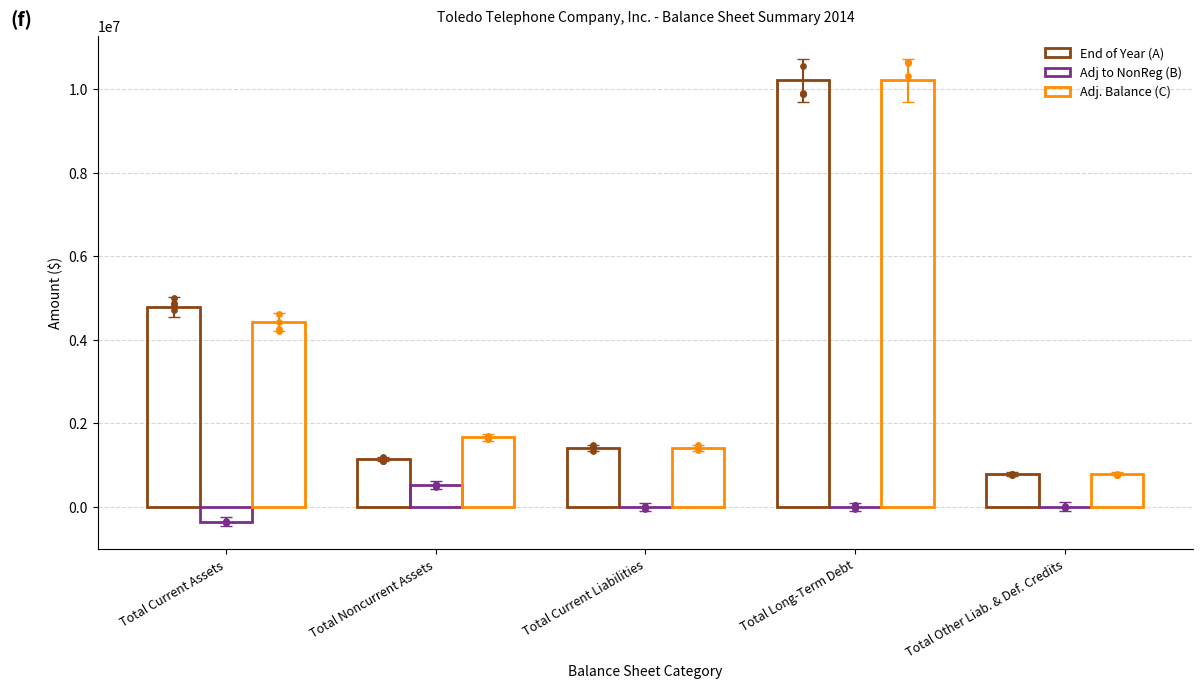

At how many categories does at least one series exceed 1069414?

4